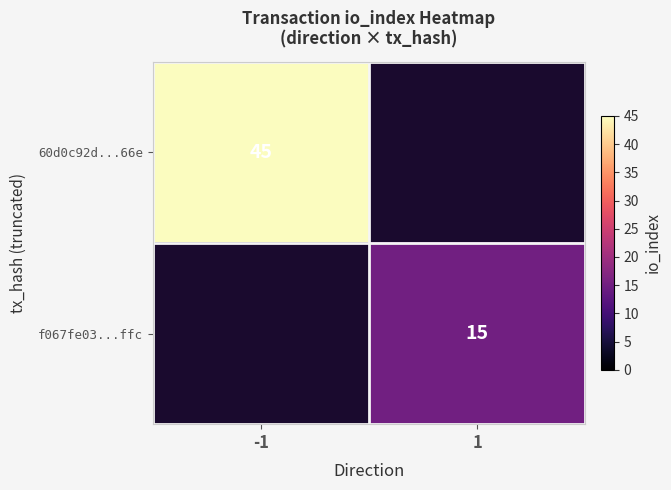

Count the number of categories in the chart.

2